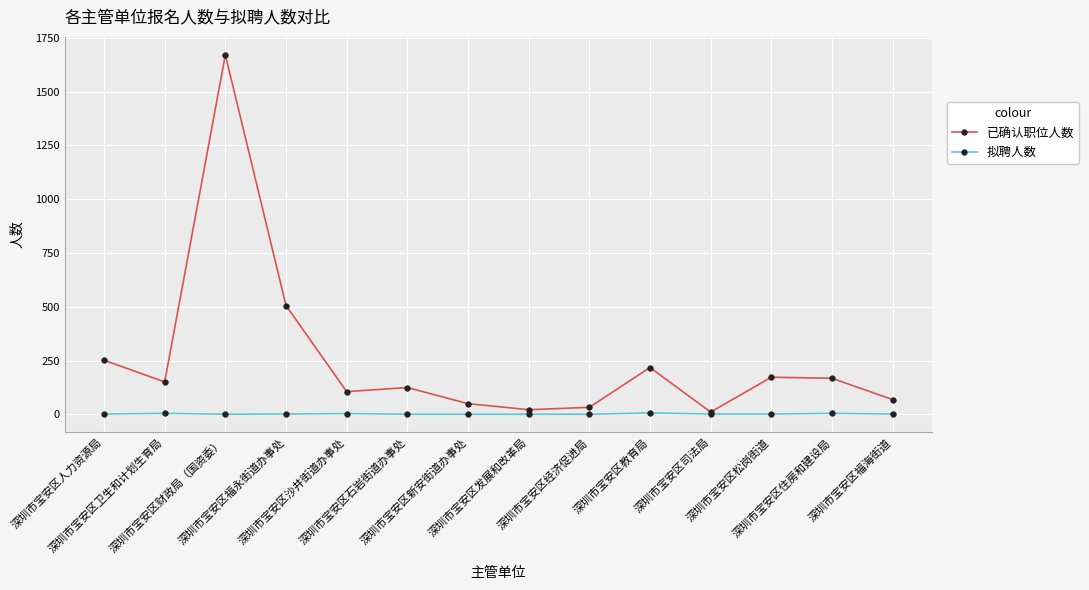

Which series has the largest total across all categories?

已确认职位人数